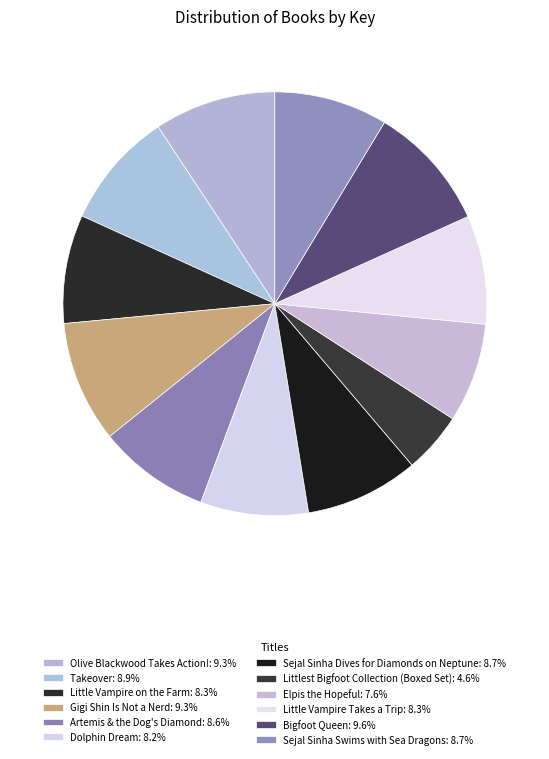

What is the ratio of the value at Sejal Sinha Dives for Diamonds on Neptune to the value at Dolphin Dream?

1.1